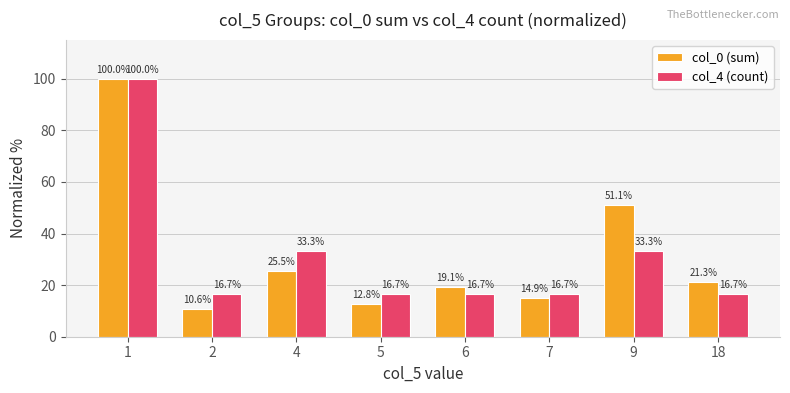

Which series has the widest spread of values?

col_0 (sum)